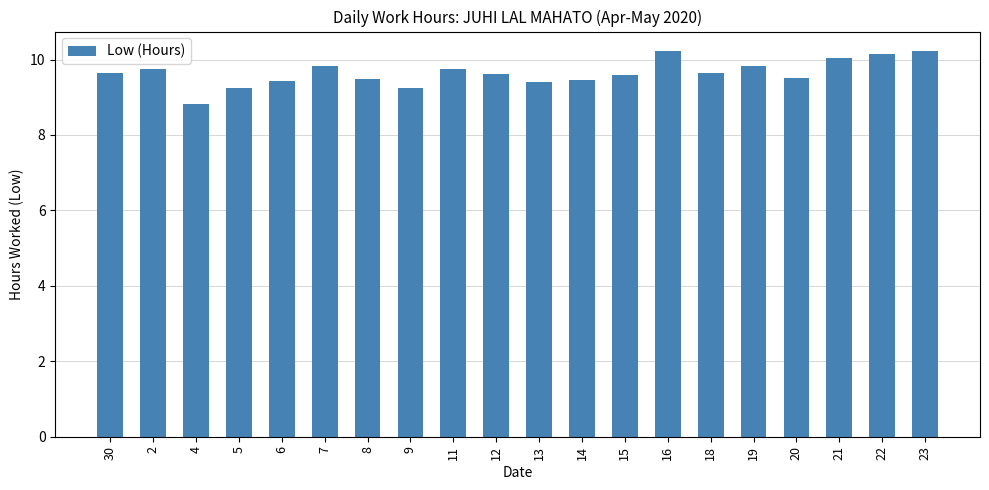

What is the sum of all values?

192.9